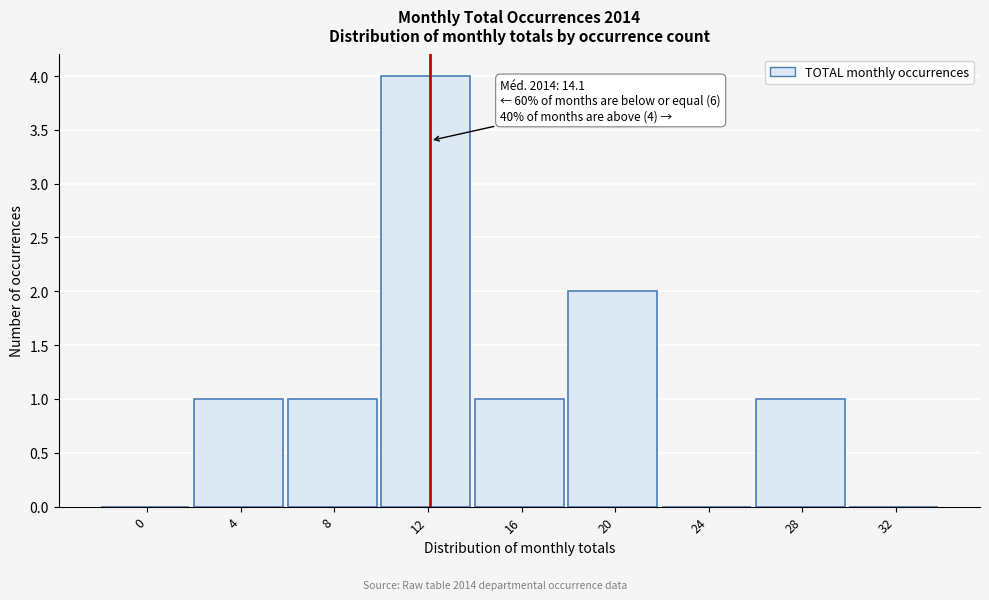

Reading left to right, extract all data points from this chart.

0=0	4=1	8=1	12=4	16=1	20=2	24=0	28=1	32=0